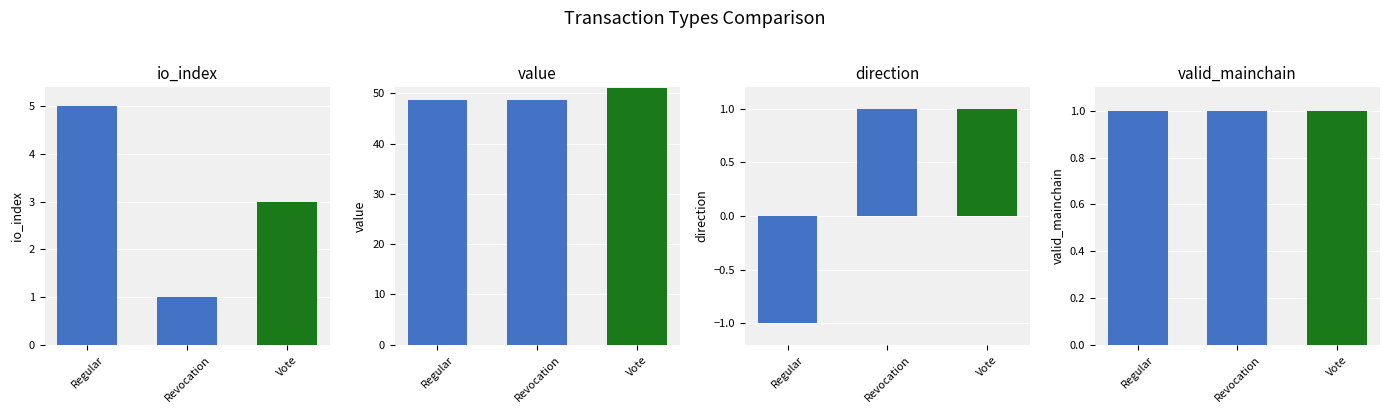

Reading left to right, list all the values displayed in this chart.

io_index: Regular=5.0	Revocation=1.0	Vote=3.0
value: Regular=48.7	Revocation=48.7	Vote=51.0
direction: Regular=-1.0	Revocation=1.0	Vote=1.0
valid_mainchain: Regular=1.0	Revocation=1.0	Vote=1.0